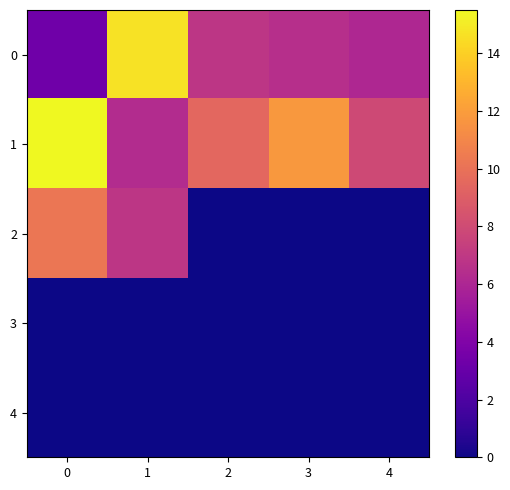

At 4, list the series in order from smallest to largest.

2, 3, 4, 0, 1